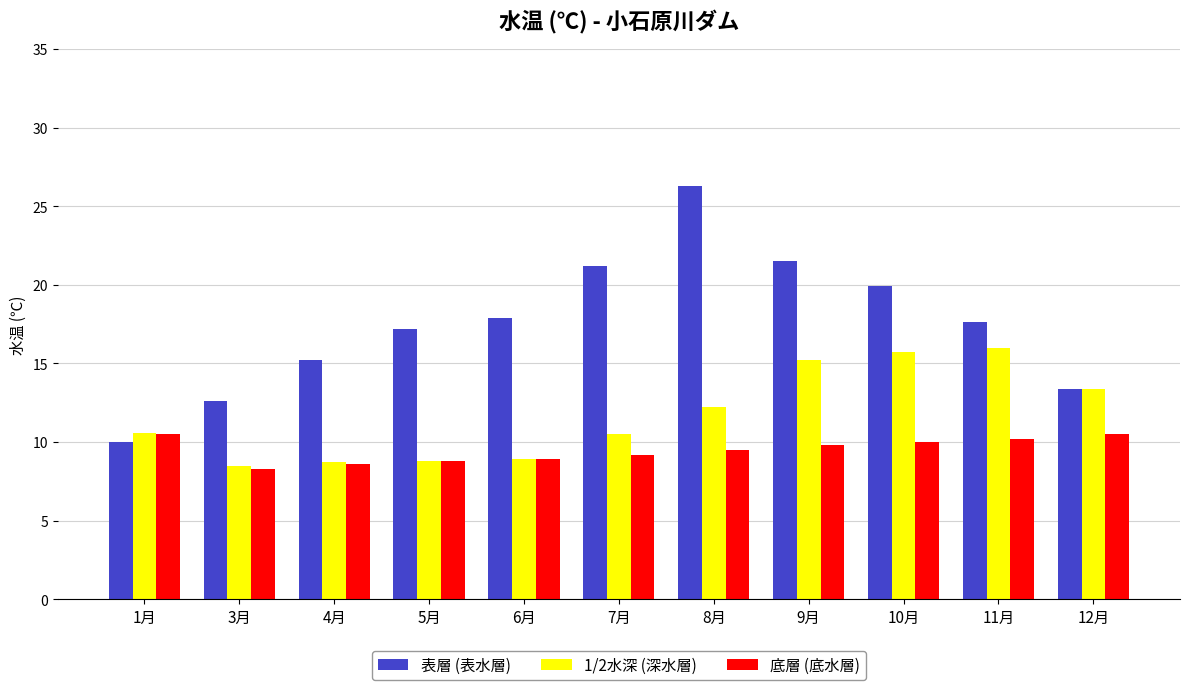

The value of 底層 (底水層) at 9月 is 5.1. True or false?

False